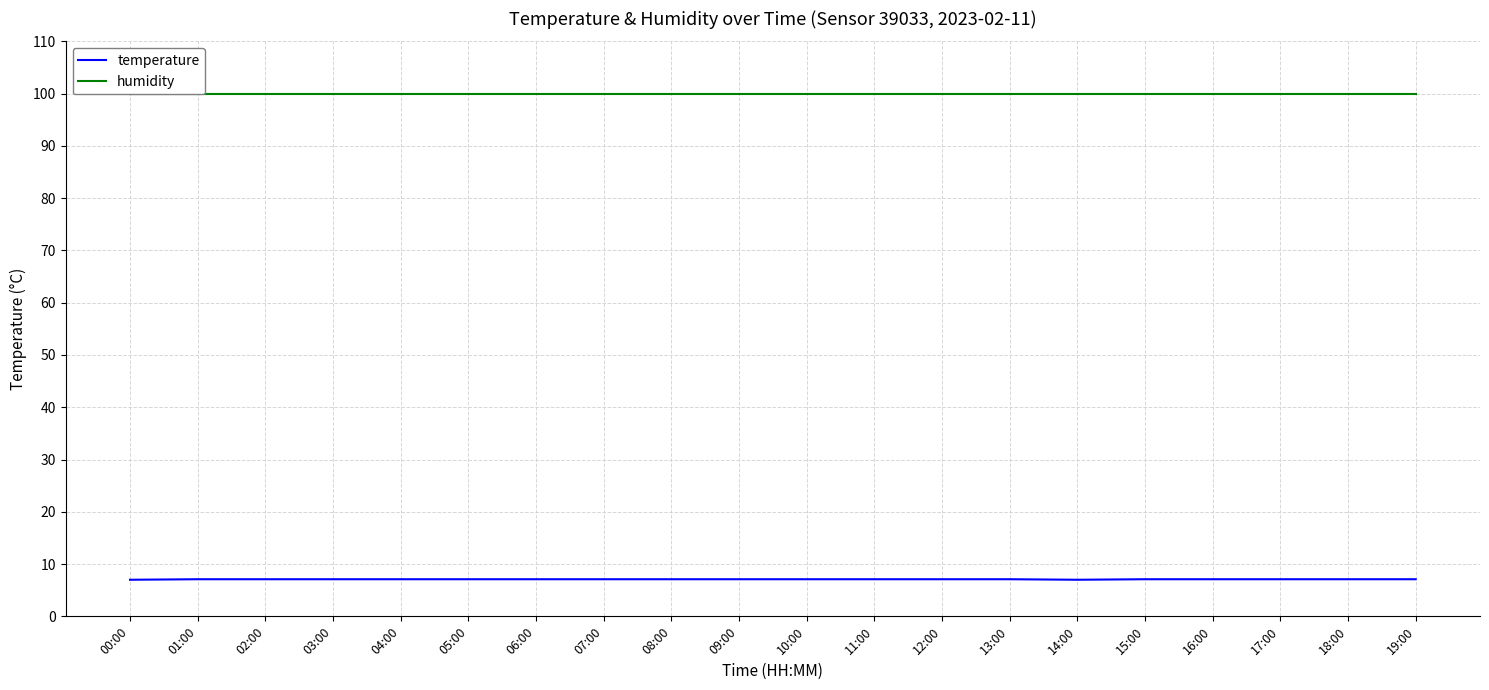

Which series has the largest range (max minus min)?

temperature